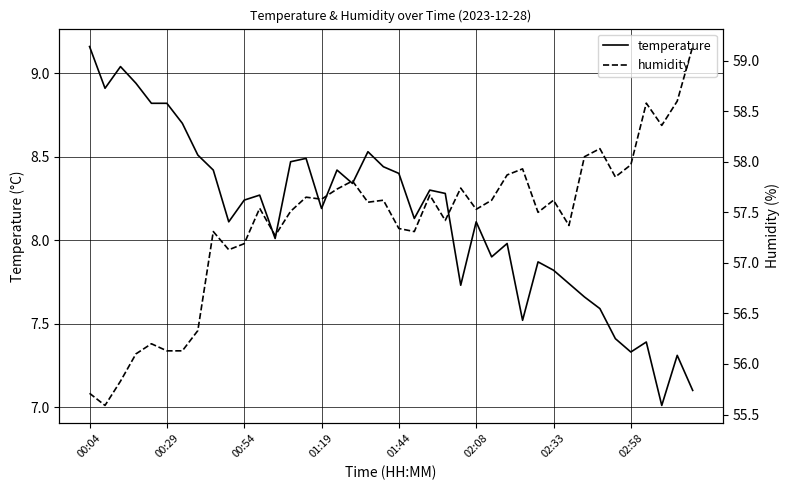

The value of temperature at 02:08 is 11.4. True or false?

False